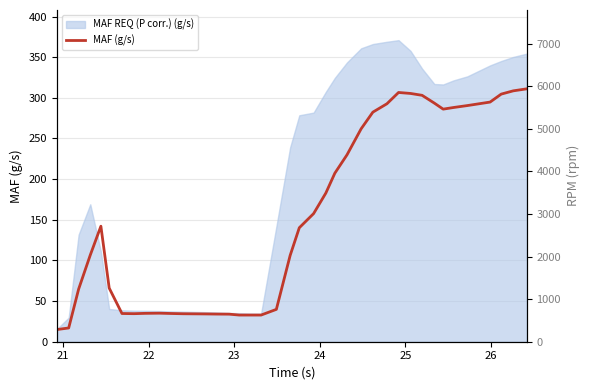

What is the highest value of the MAF (g/s) series?

311.1